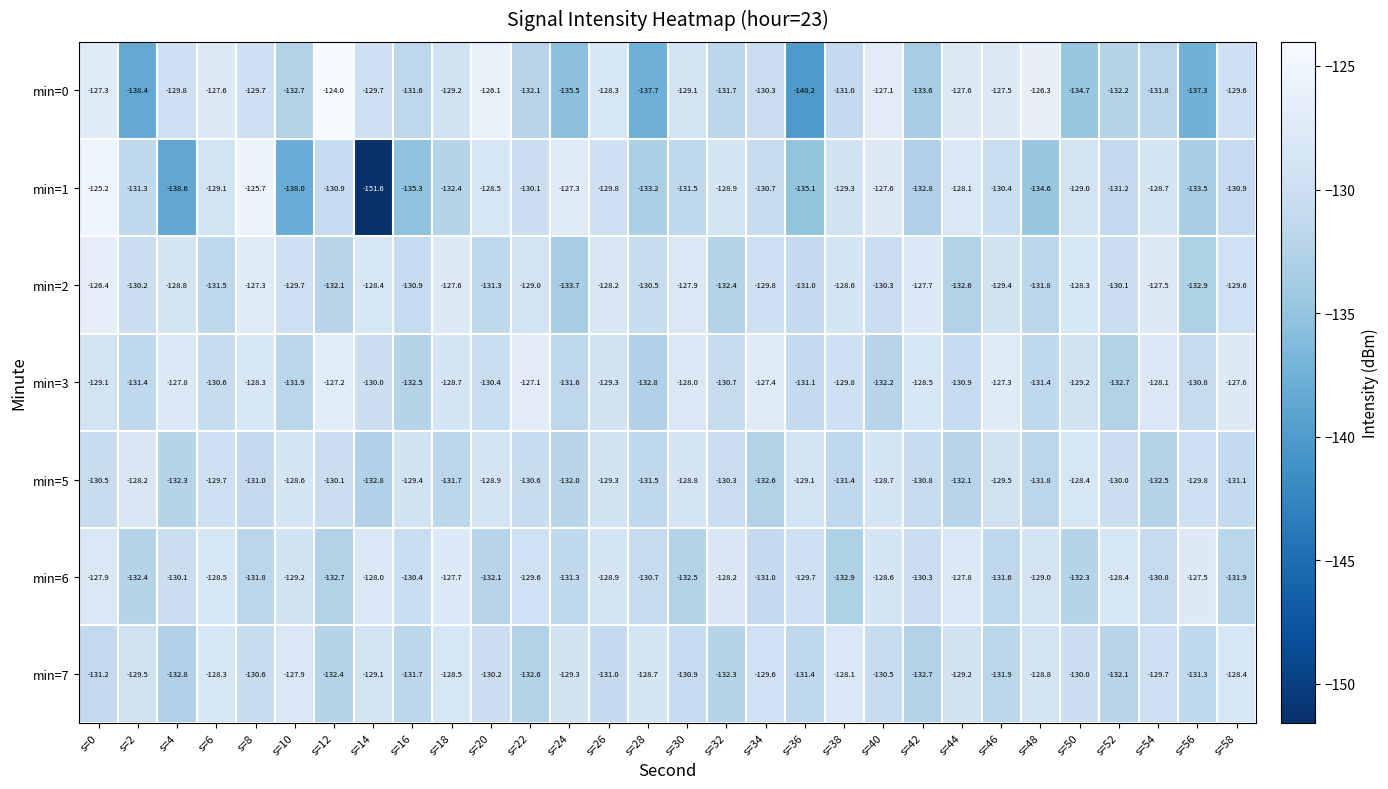

Rank the series at s=36 from lowest to highest value.

min=0, min=1, min=7, min=3, min=2, min=6, min=5